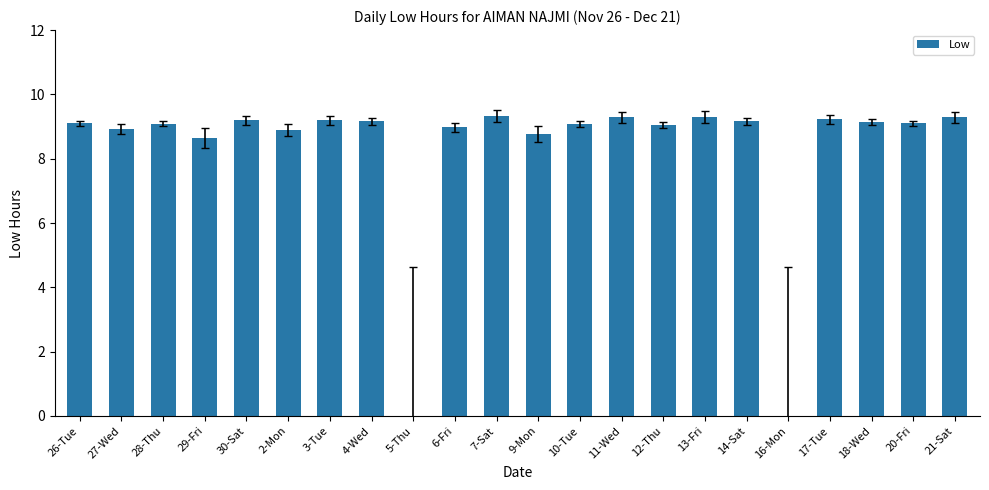

Read the value at 27-Wed.

8.9